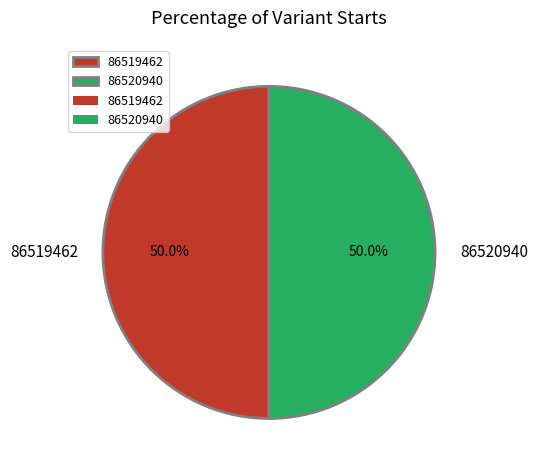

What is the ratio of the value at 86519462 to the value at 86520940?

1.0